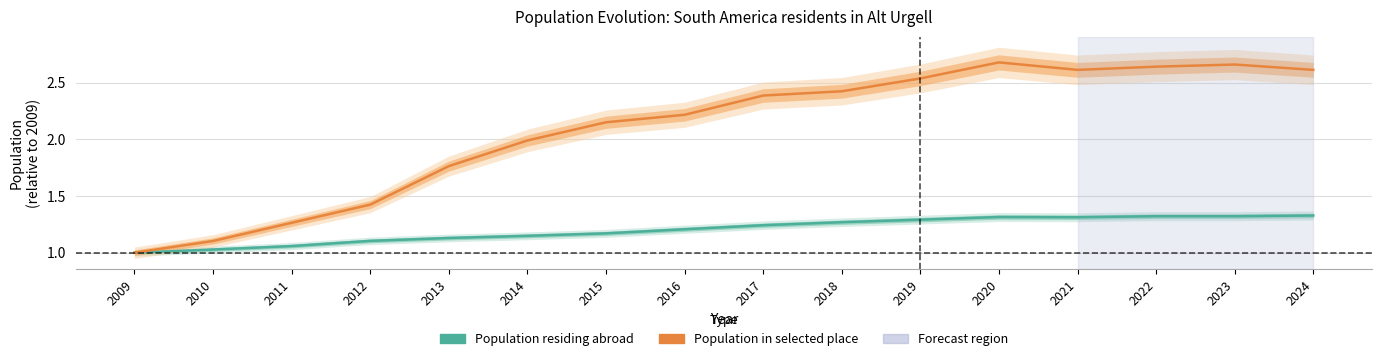

What is the value of the Population in selected place point at the 10th from the left?

2.4